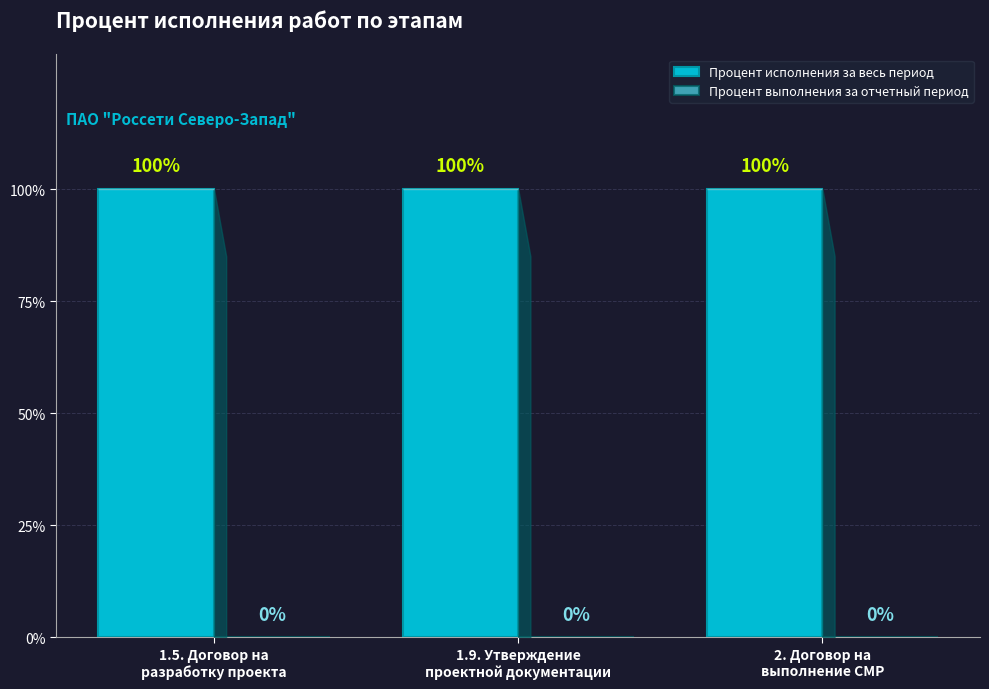

At which label is Процент исполнения за весь период closest to 100?

1.5. Договор на
разработку проекта